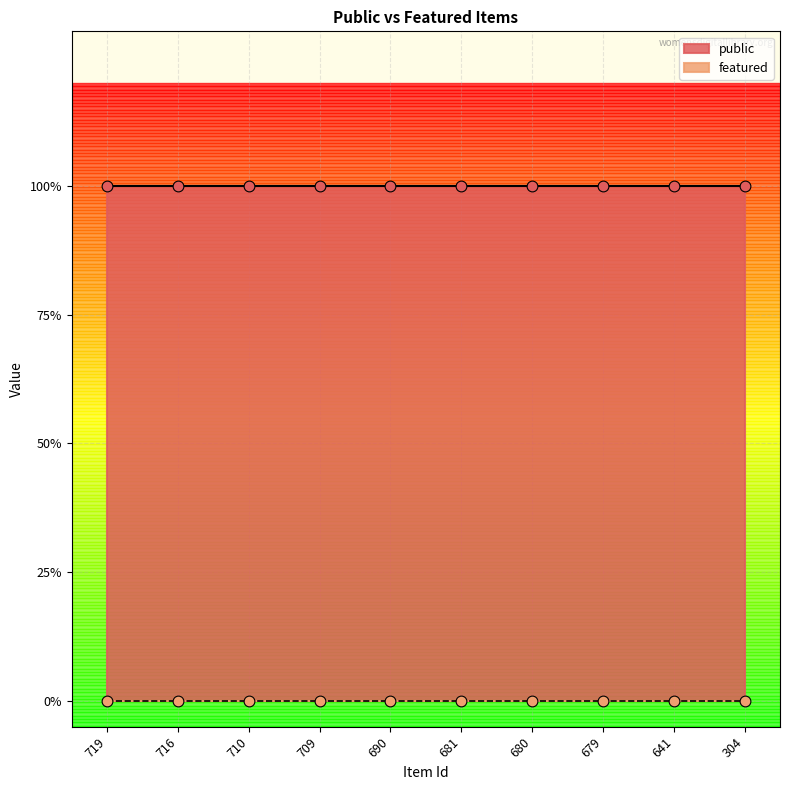

Which series has the widest spread of Y values?

public